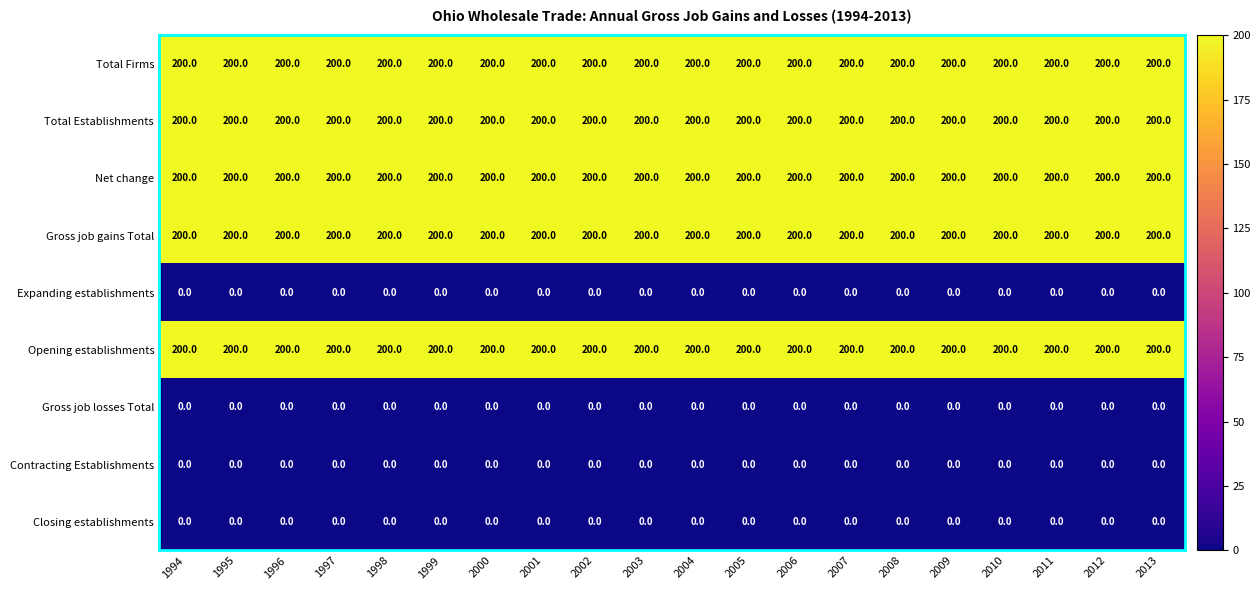

Is the value of Total Firms at 2013 greater than the value of Expanding establishments at 2011?

Yes